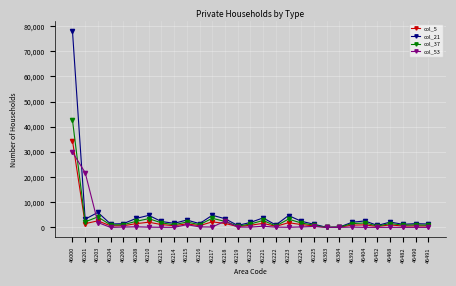

The value of col_21 at 46208 is 3554. True or false?

True